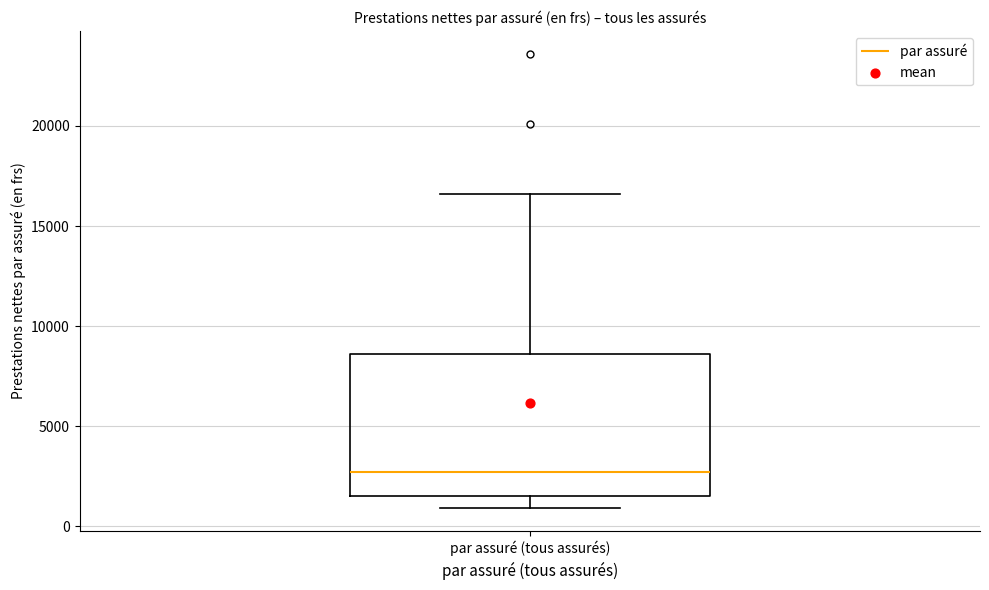

Where does the median line of the box for par assuré (tous assurés) sit on the y-axis? The values are not printed on the chart, so give them approximately, as read against the axis.

2500